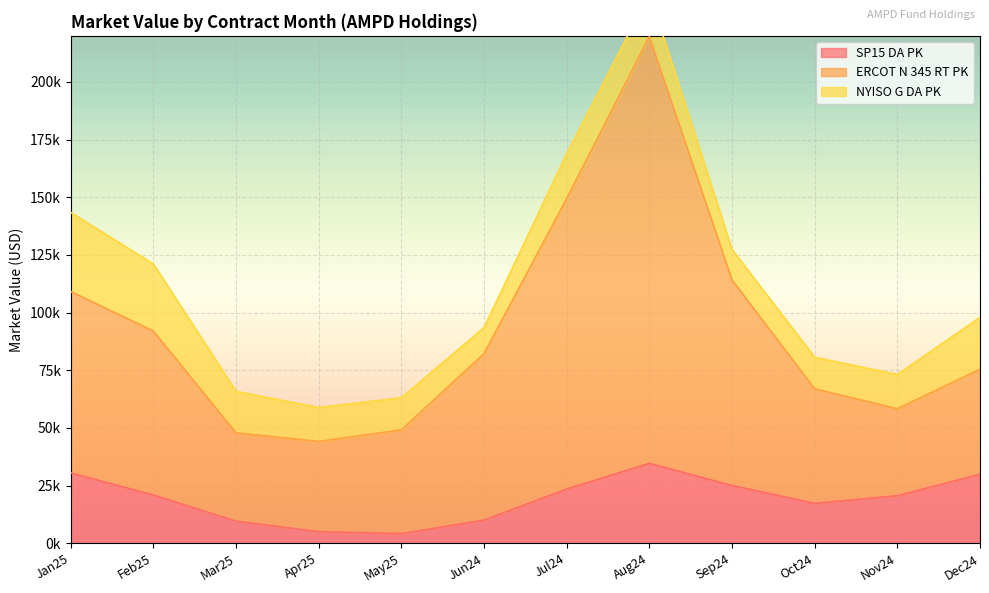

What is the difference between the ERCOT N 345 RT PK values at Apr25 and May25?

5010.1